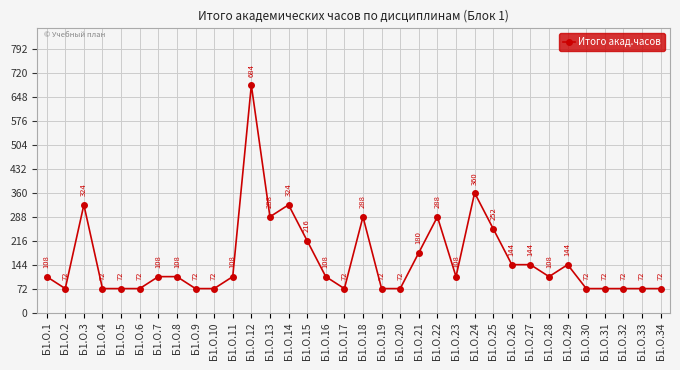

The chart shows a value of 117 at Б1.О.14. True or false?

False